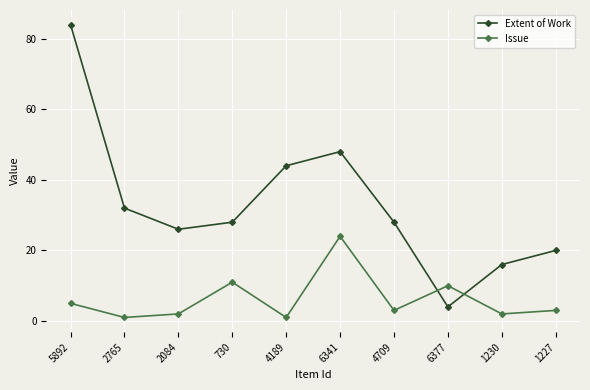

What is the sum of the Issue values at 730 and 4189?

12